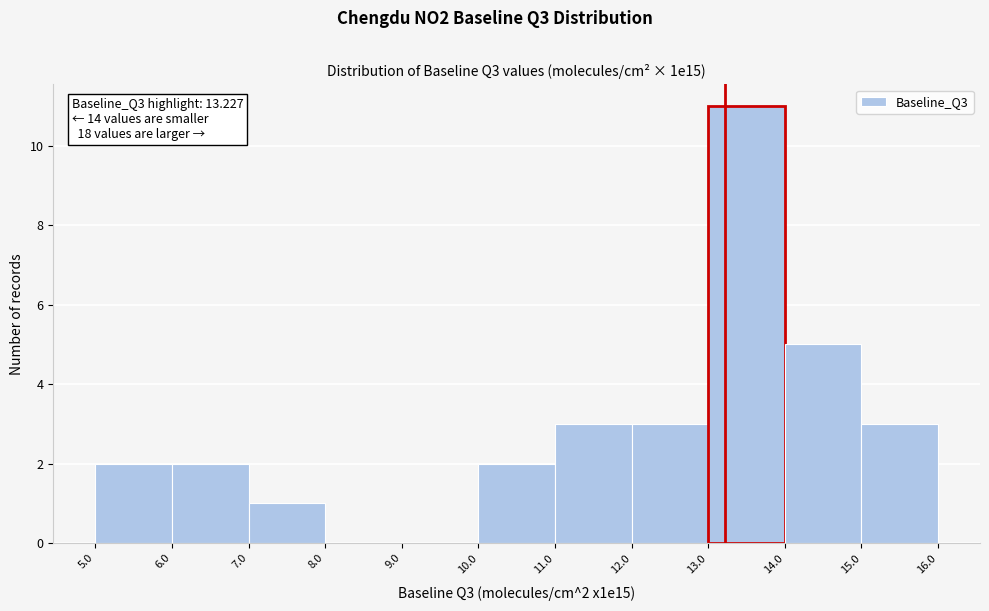

Which range on the x-axis has the tallest bar?

13.0 to 14.0